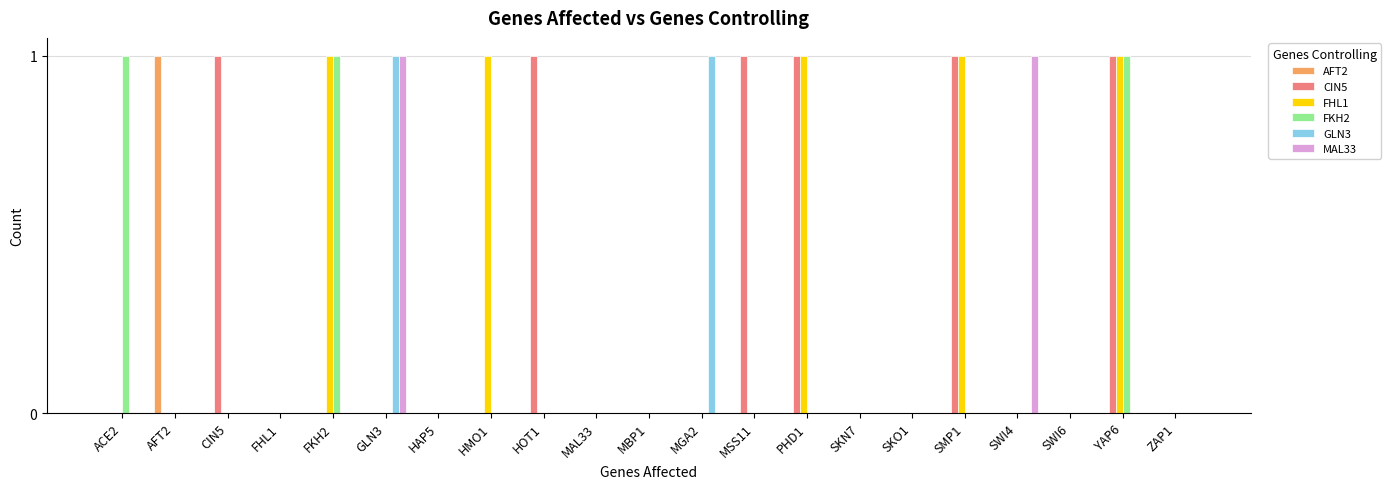

Is it true that AFT2 equals 0 at YAP6?

True